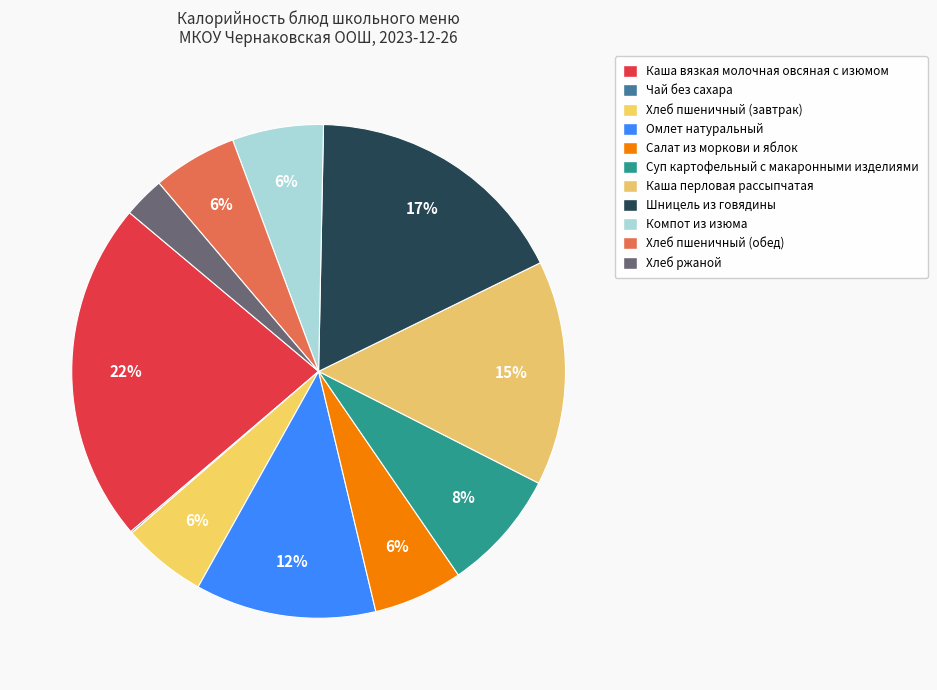

What is the smallest slice in the pie chart?

Чай без сахара